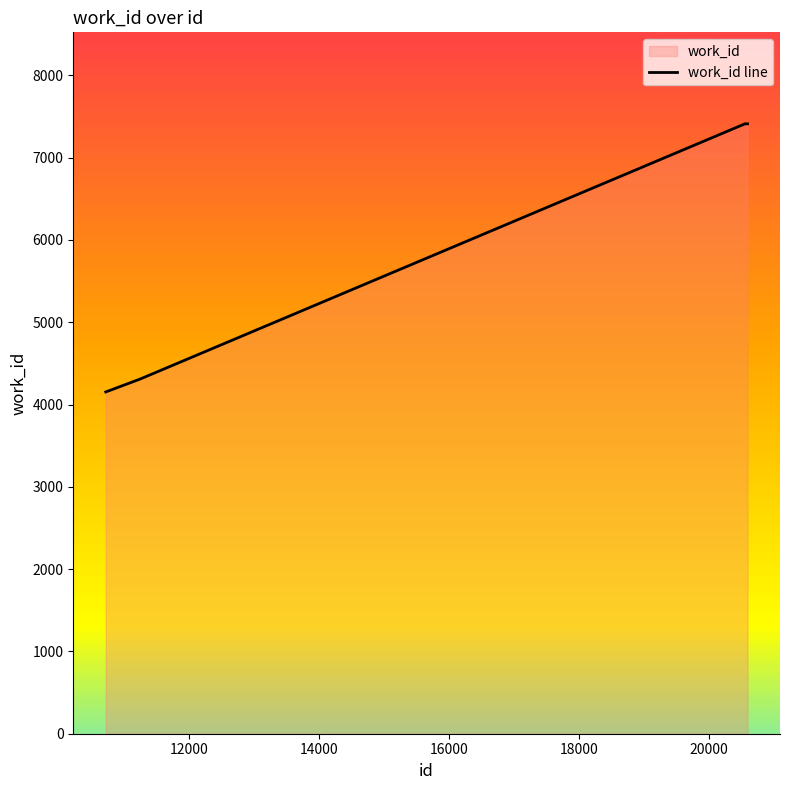

What is the sum of all values?

38106